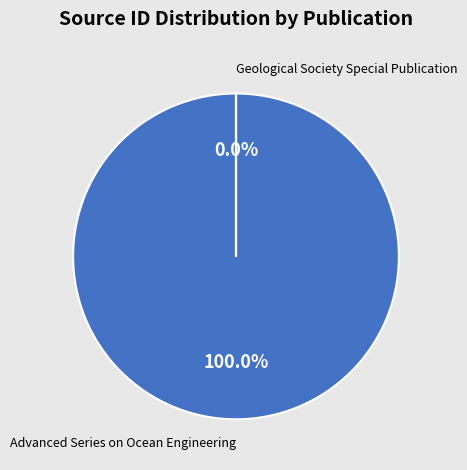

Combined, do Geological Society Special Publication and Advanced Series on Ocean Engineering account for over 50%?

Yes